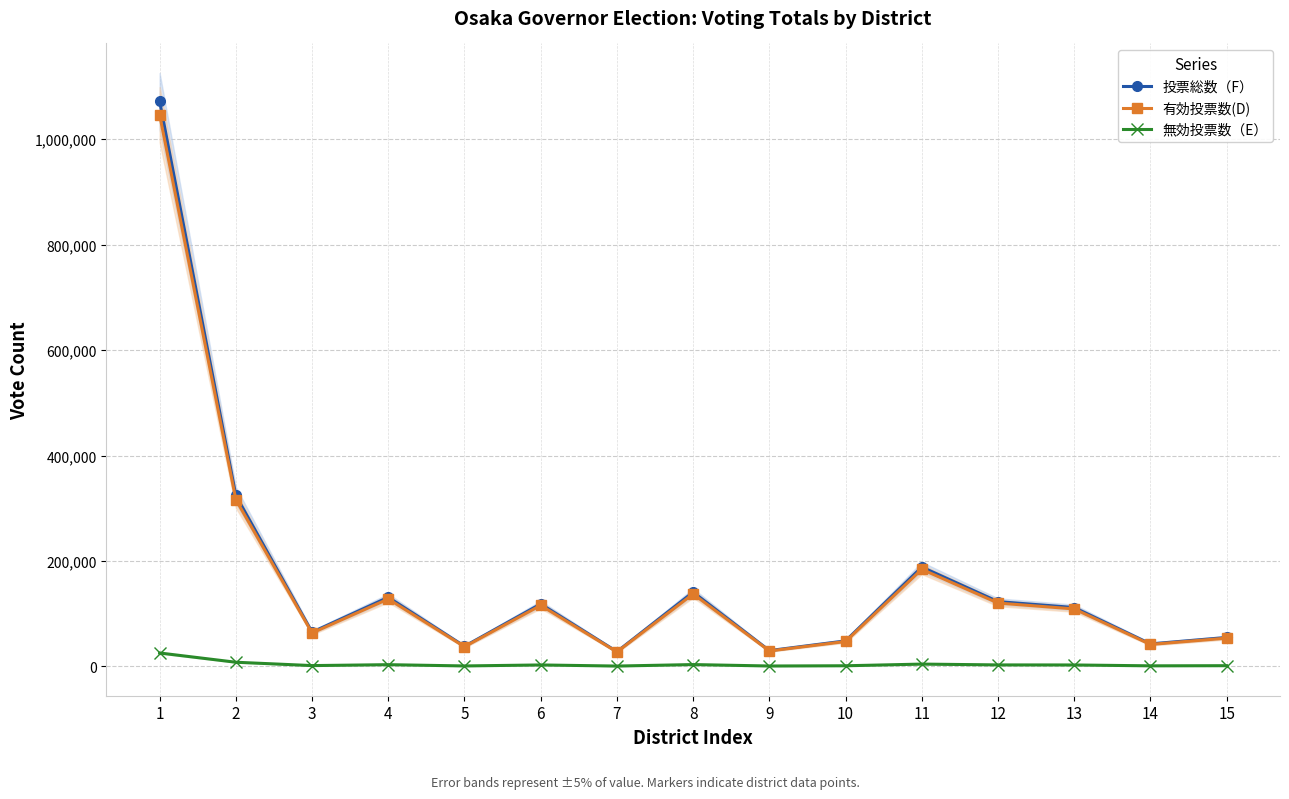

At which category is the sum across all series the highest?

1